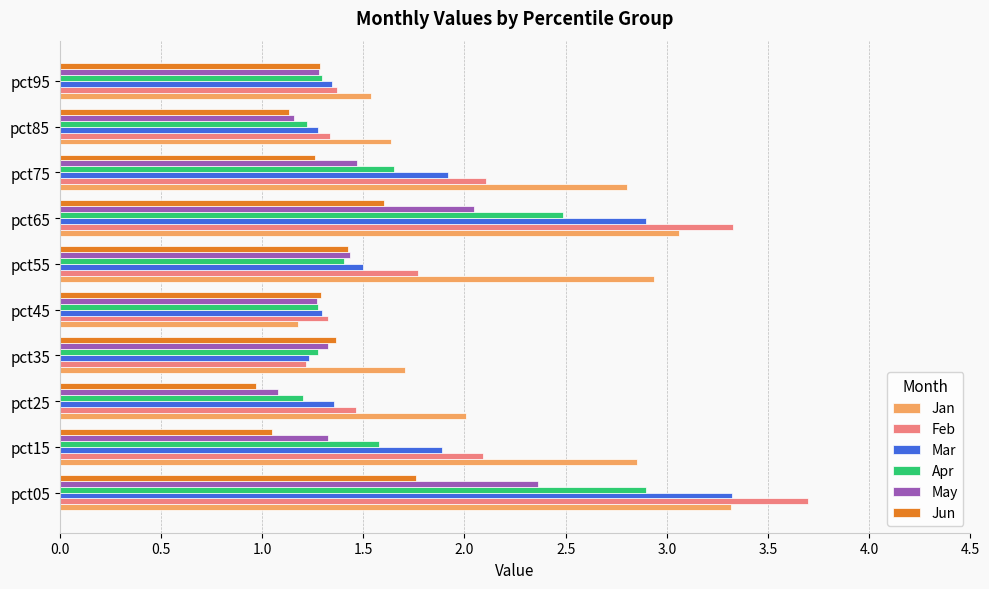

Which series has the widest spread of values?

Feb